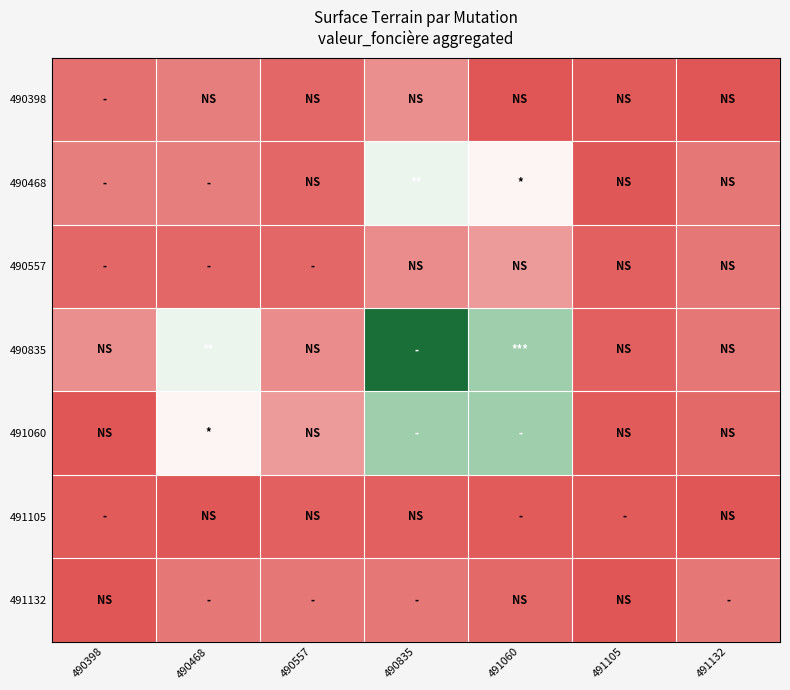

What is the total value across all series at 491132?

7371